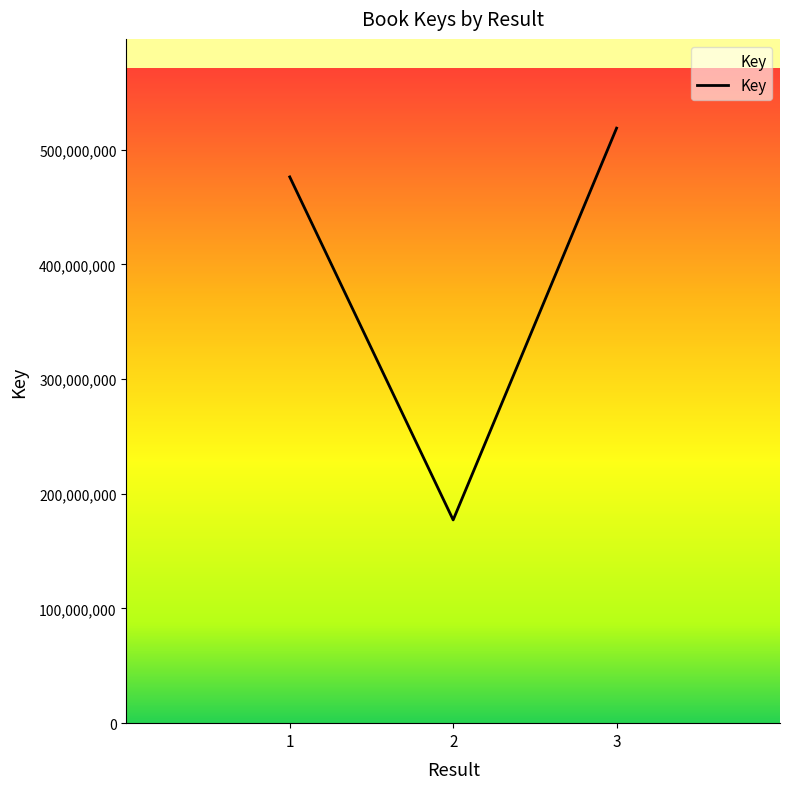

What is the approximate value at 1, to the nearest 50?

476333150